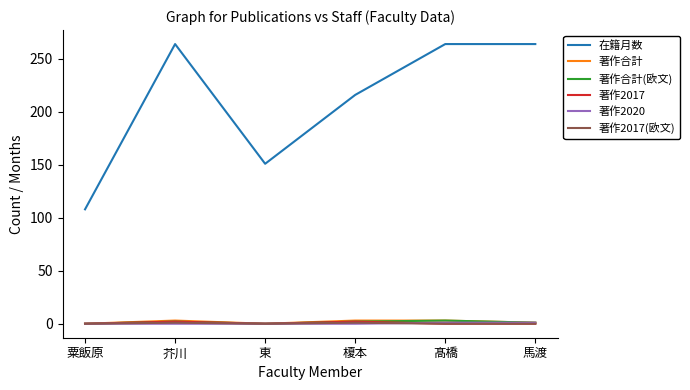

Which series has the widest spread of values?

在籍月数